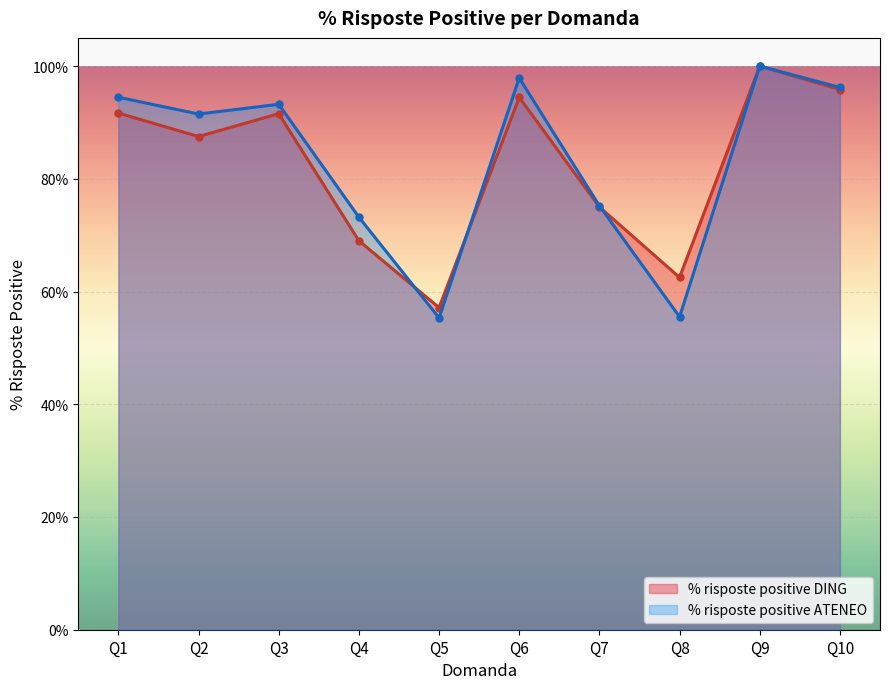

Reading right to left, what are all the values shown in this chart?

% risposte positive DING: Q10=1.0	Q9=1.0	Q8=0.6	Q7=0.8	Q6=0.9	Q5=0.6	Q4=0.7	Q3=0.9	Q2=0.9	Q1=0.9
% risposte positive ATENEO: Q10=1.0	Q9=1.0	Q8=0.6	Q7=0.8	Q6=1.0	Q5=0.6	Q4=0.7	Q3=0.9	Q2=0.9	Q1=0.9